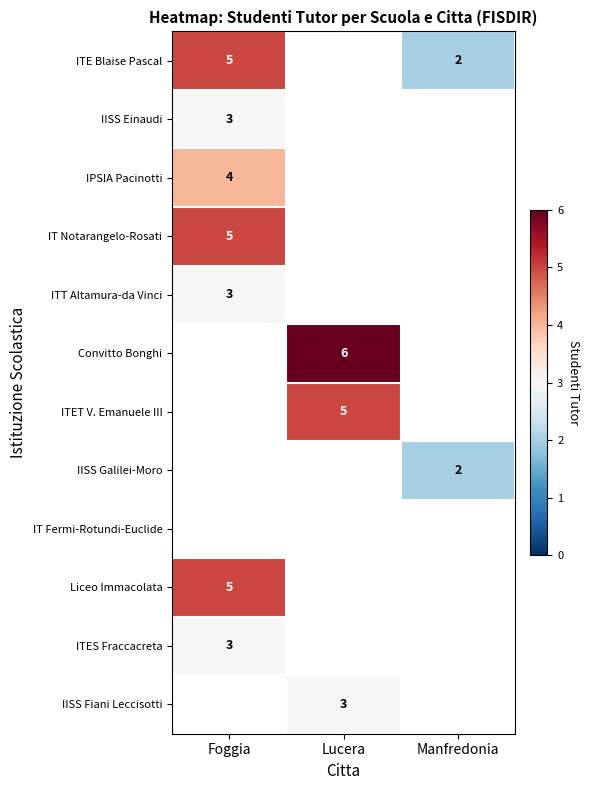

The IISS Einaudi series shows 2 at Foggia. True or false?

False